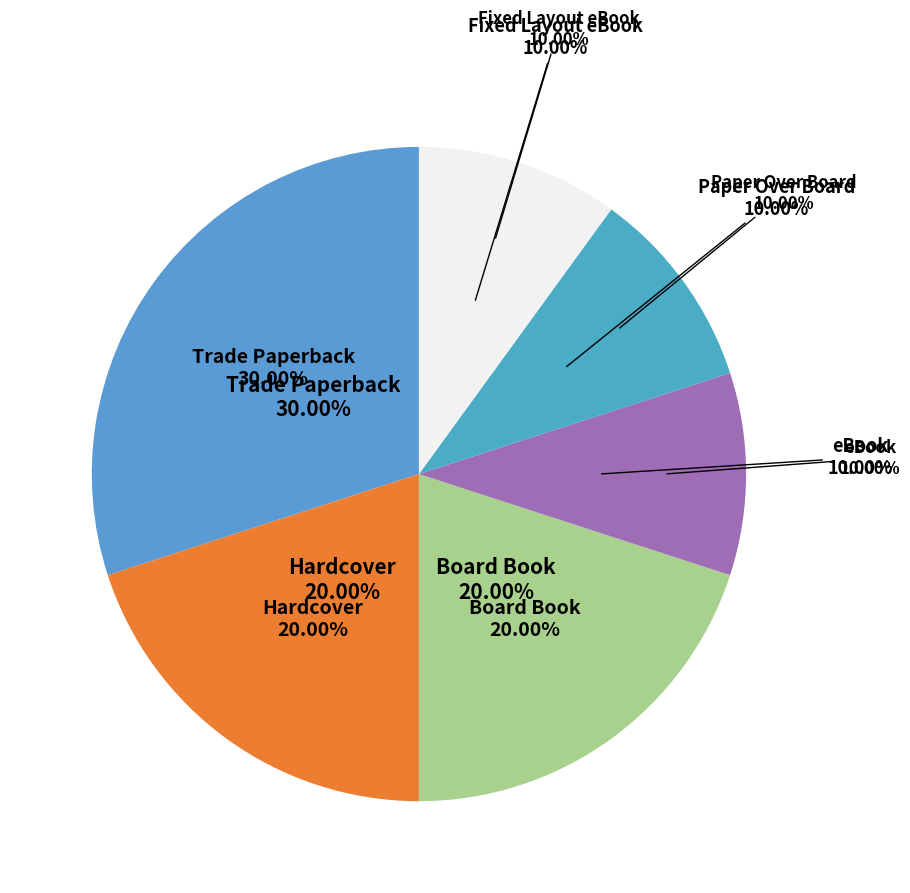

Which slice is the smallest?

eBook